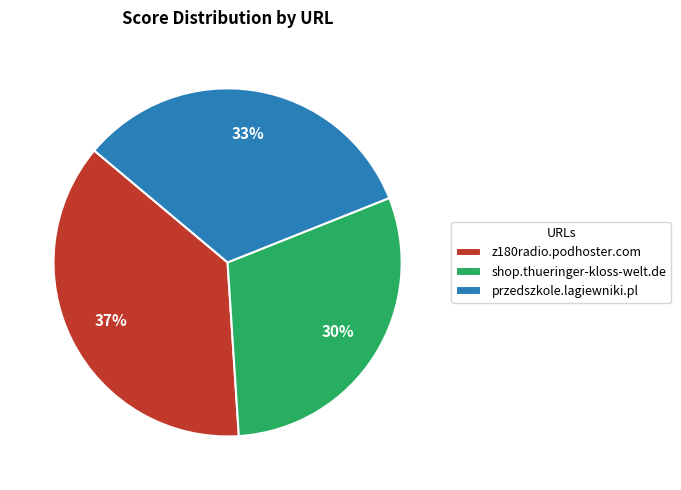

Which slice is the largest?

z180radio.podhoster.com